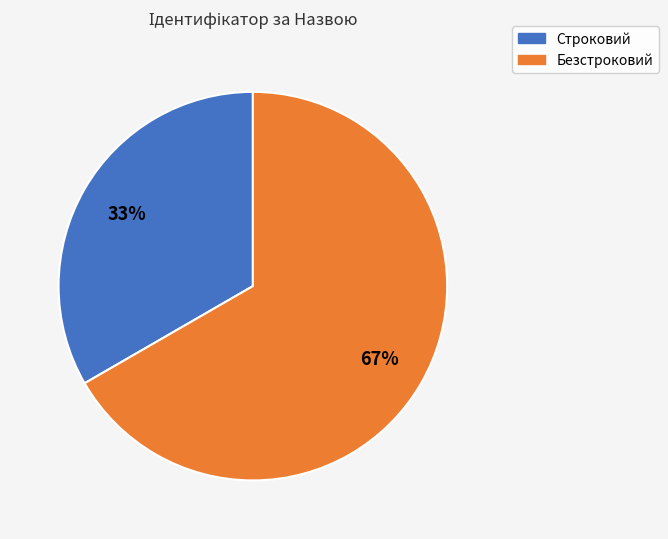

To the nearest percent, what is the combined percentage of Безстроковий and Строковий?

100%